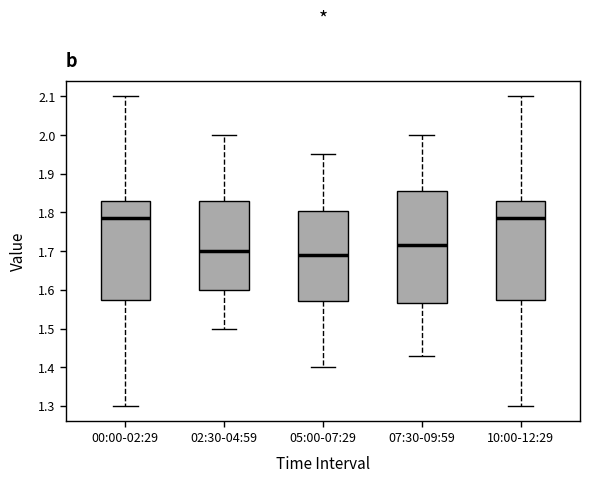

Reading left to right, read every box against the y-axis: the position of its median line, the range the box covers, and the ends of its whiskers. The values are not printed on the chart, so give them approximately, as read against the axis.

00:00-02:29: median 1.79, box 1.58 to 1.83, whiskers 1.30 to 2.10
02:30-04:59: median 1.70, box 1.60 to 1.83, whiskers 1.50 to 2.00
05:00-07:29: median 1.69, box 1.57 to 1.81, whiskers 1.40 to 1.95
07:30-09:59: median 1.72, box 1.57 to 1.86, whiskers 1.43 to 2.00
10:00-12:29: median 1.79, box 1.58 to 1.83, whiskers 1.30 to 2.10